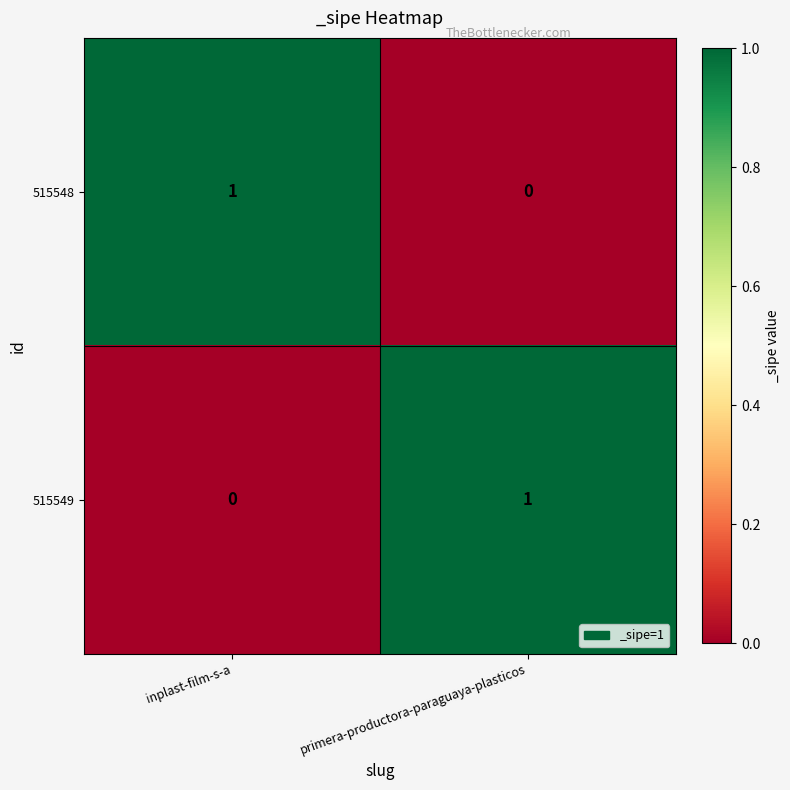

Rank the series at primera-productora-paraguaya-plasticos from highest to lowest value.

515549, 515548